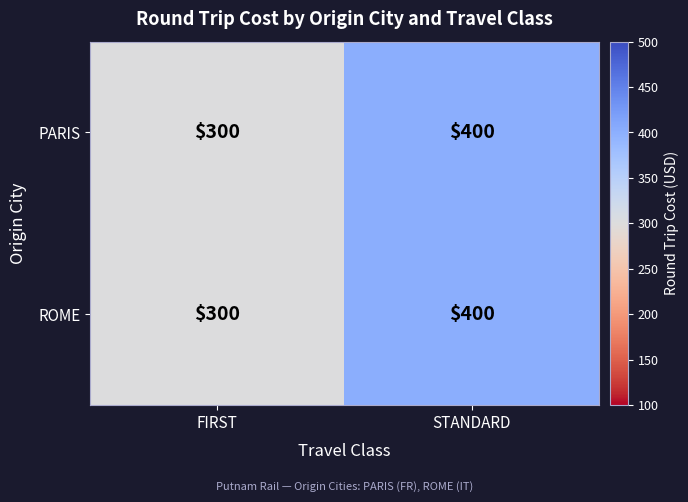

List the labels in order of ROME value, smallest first.

FIRST, STANDARD